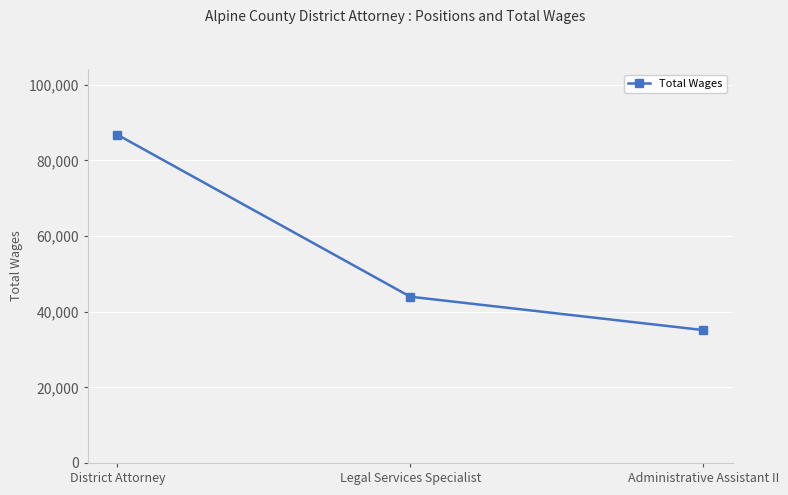

Rank the categories by value from highest to lowest.

District Attorney, Legal Services Specialist, Administrative Assistant II